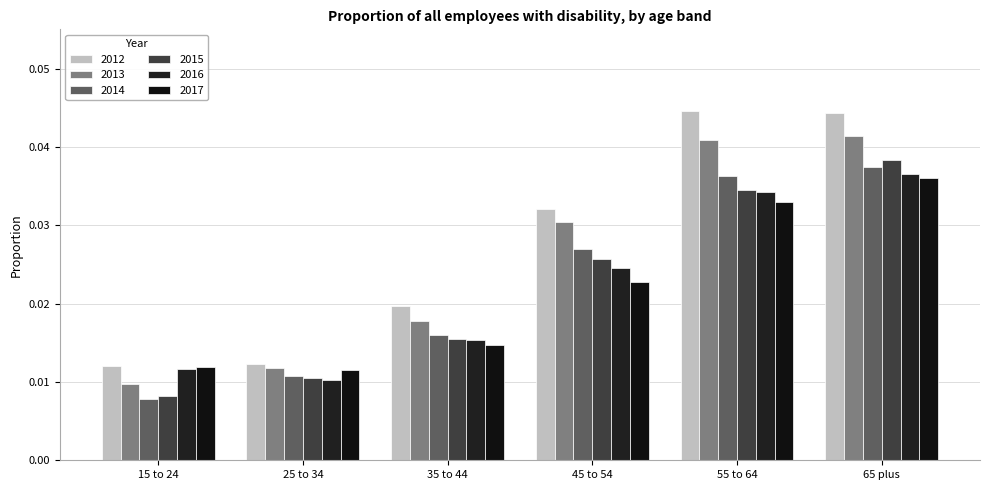

How many groups of bars are there?

6